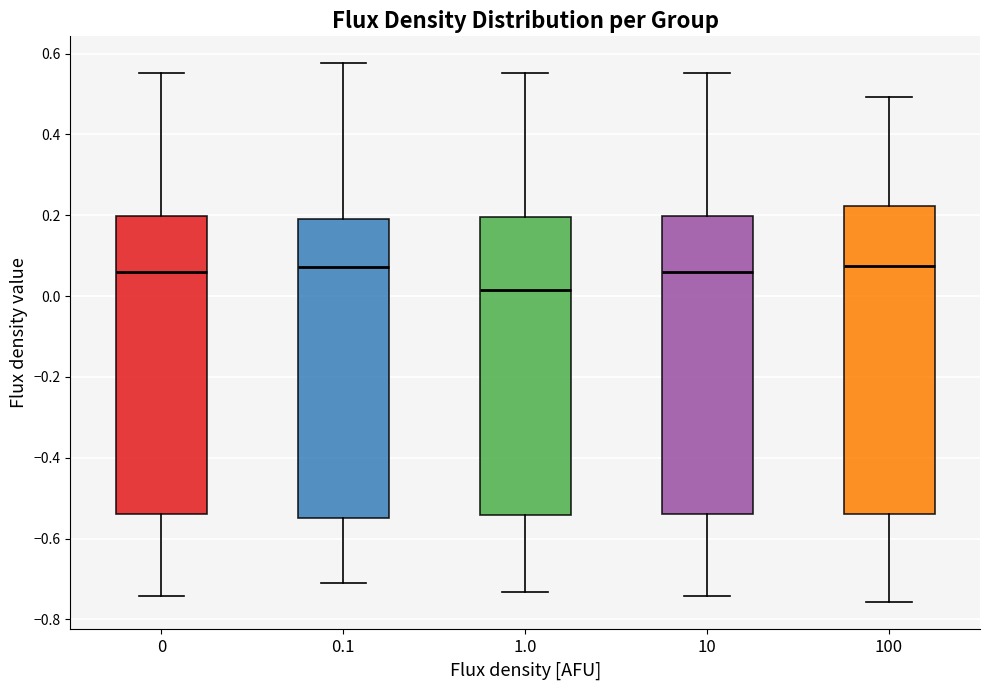

Which box's median line is the lowest?

1.0